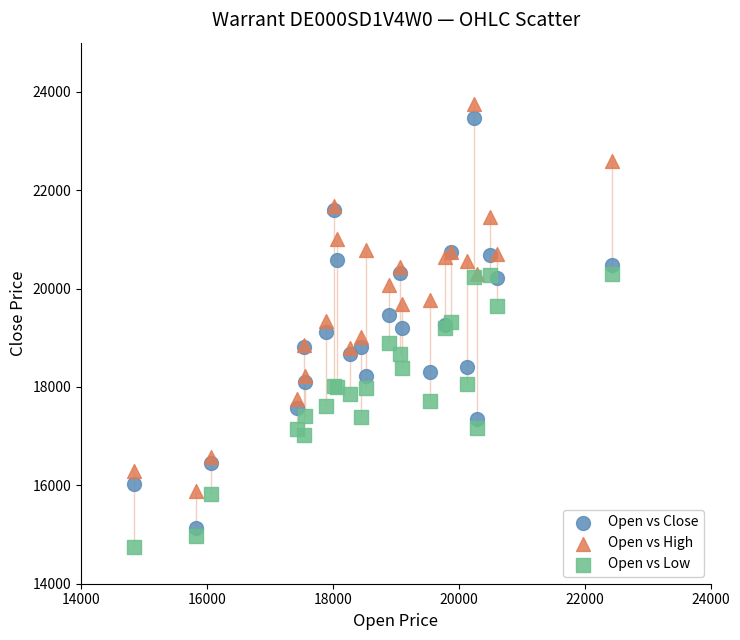

Which series contains the lowest Y value?

Open vs Low